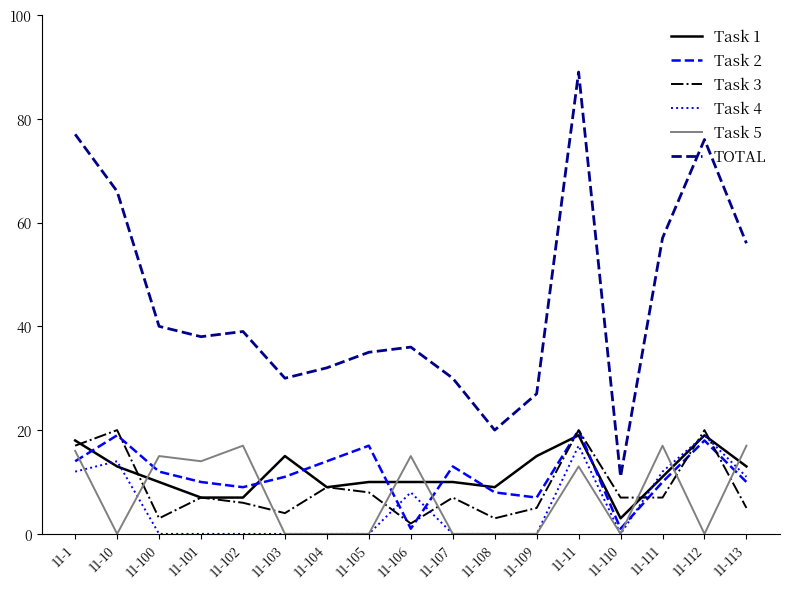

Between which two adjacent categories do Task 4 and Task 5 first intersect?

11-1 and 11-10